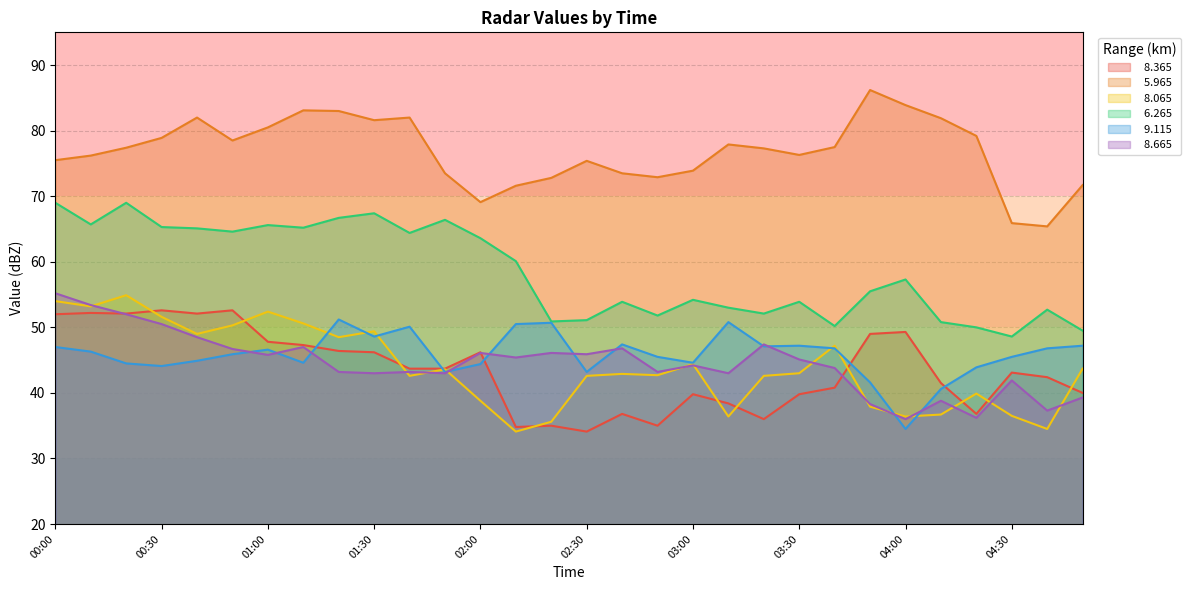

What is the sum of all   6.265 values?

1753.6